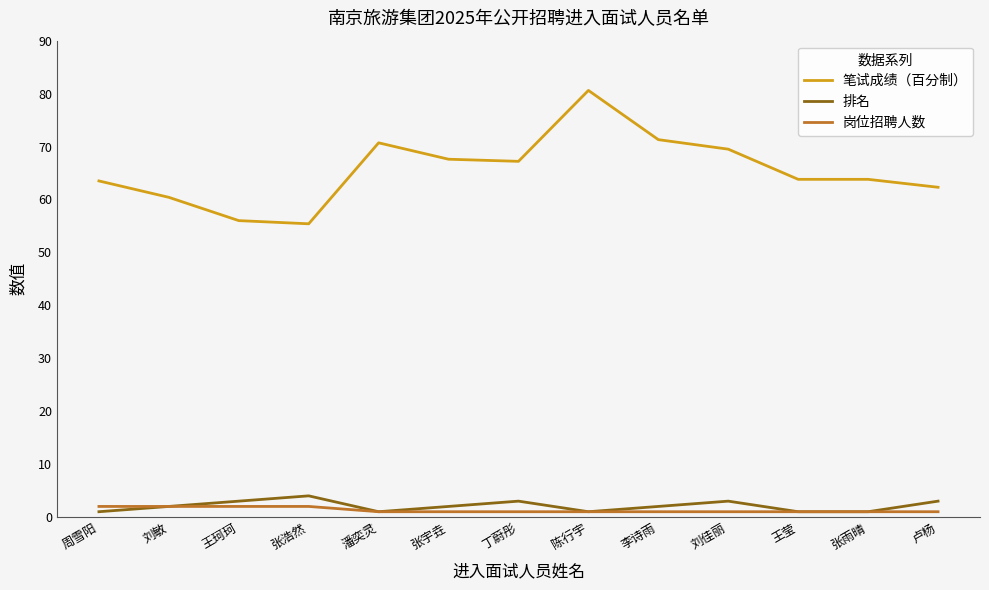

Which category has the highest value across all series?

陈行宇